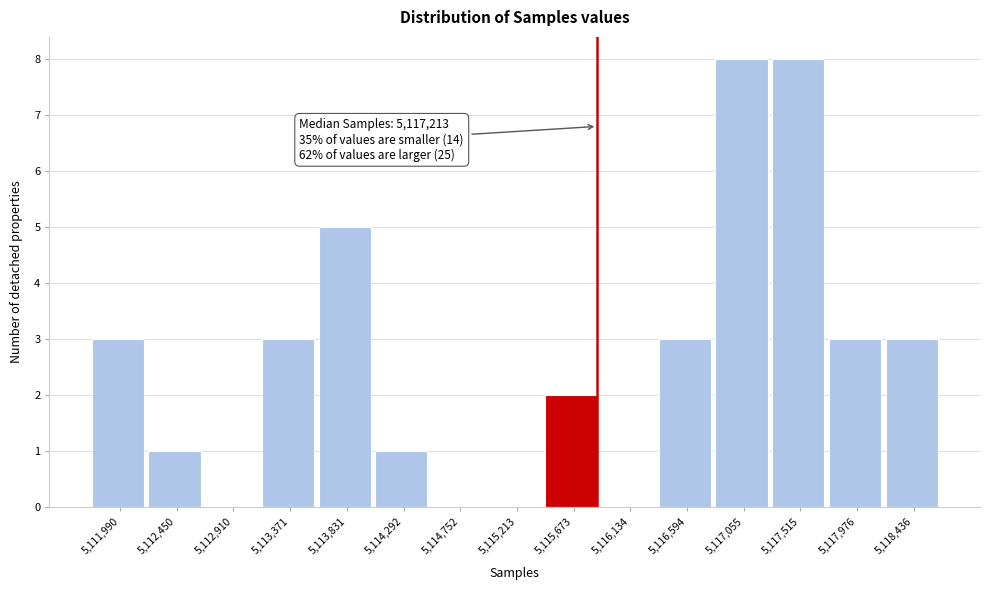

Reading left to right, extract all data points from this chart.

5,111,990=3	5,112,450=1	5,112,910=0	5,113,371=3	5,113,831=5	5,114,292=1	5,114,752=0	5,115,213=0	5,115,673=2	5,116,134=0	5,116,594=3	5,117,055=8	5,117,515=8	5,117,976=3	5,118,436=3